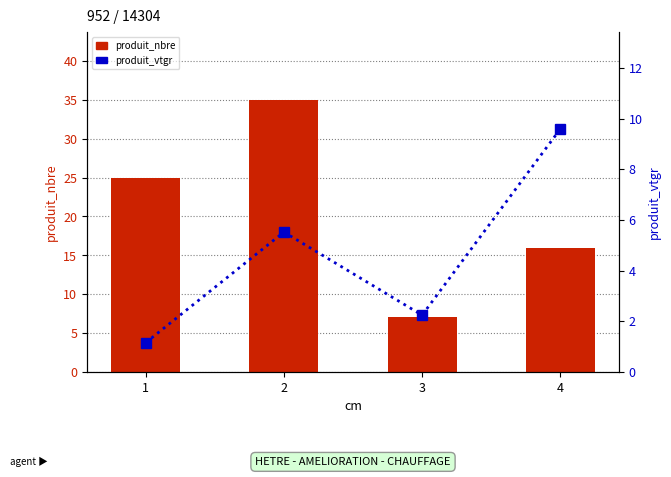

Reading right to left, what are all the values shown in this chart?

produit_nbre: 4=16.0	3=7.0	2=35.0	1=25.0
produit_vtgr: 4=9.6	3=2.2	2=5.5	1=1.2